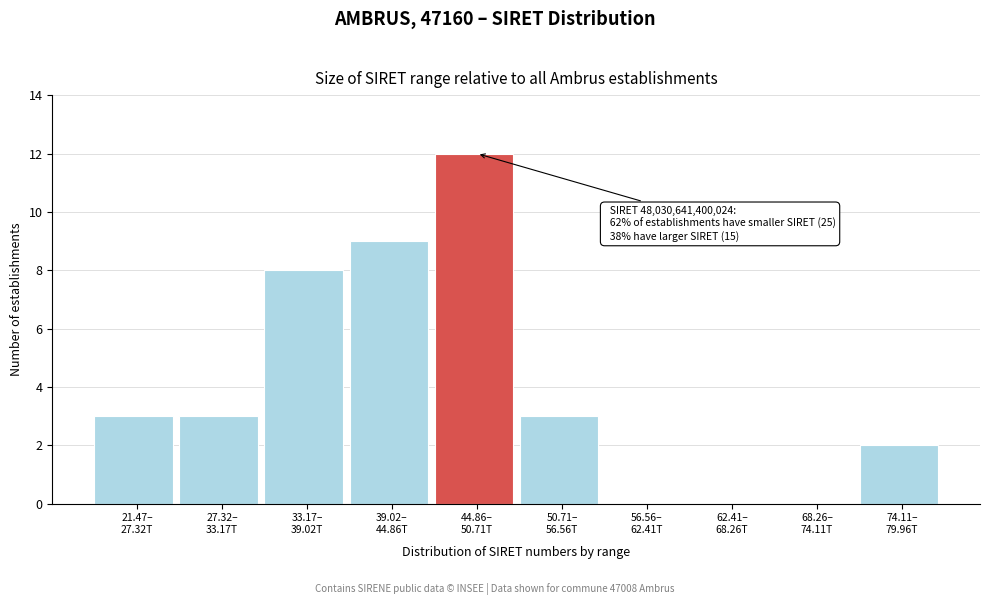

What is the maximum value shown in the chart?

12